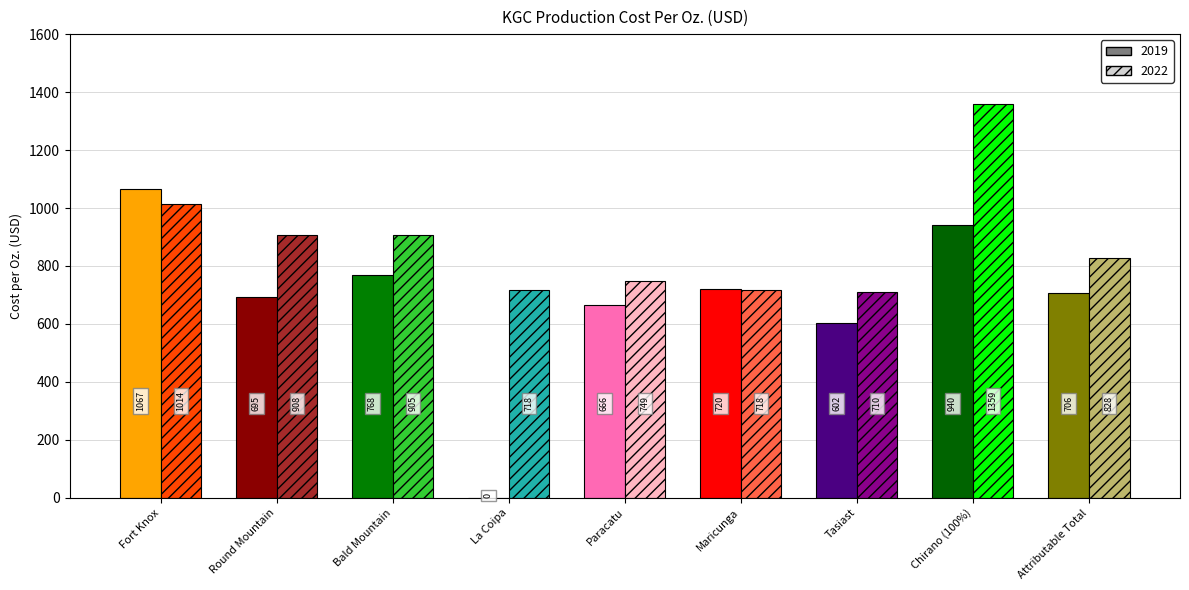

The 2022 series shows 2401.7 at Chirano (100%). True or false?

False